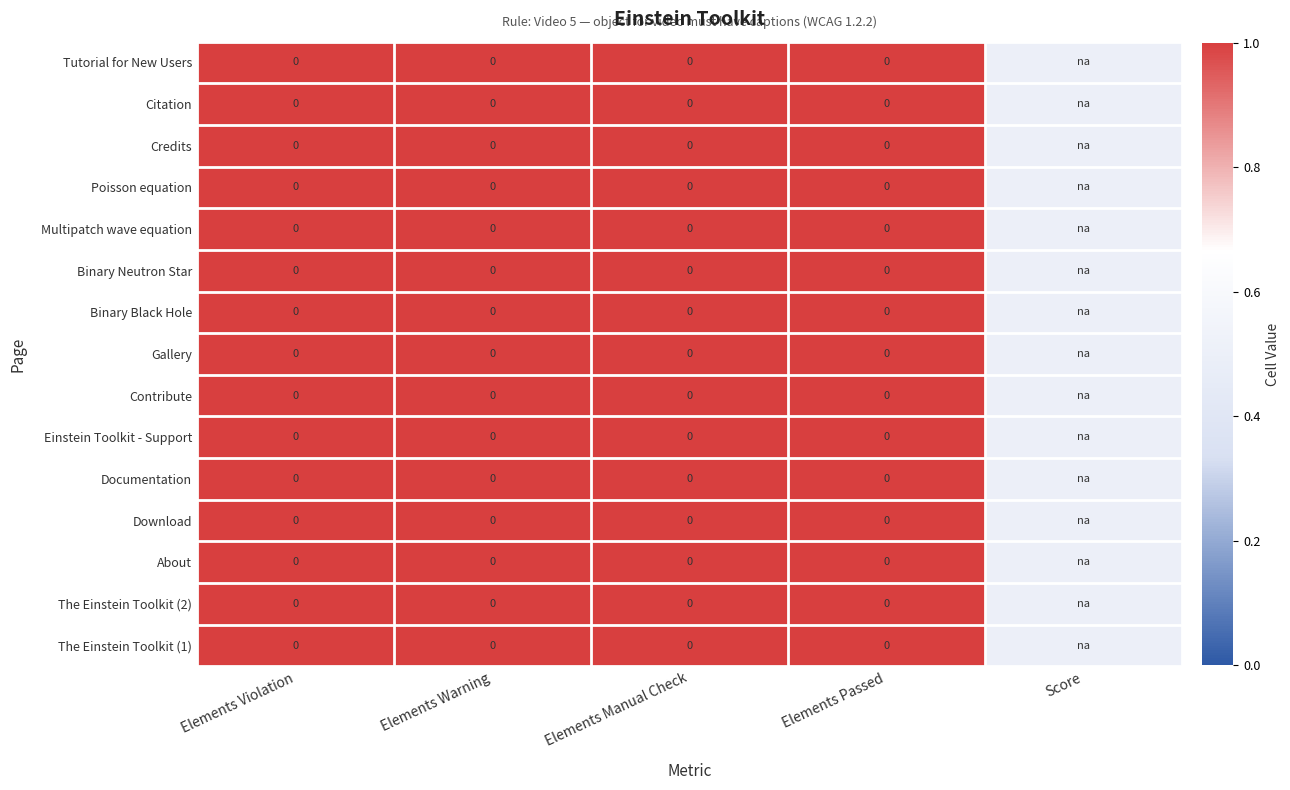

List the labels in order of Einstein Toolkit - Support value, largest first.

Elements Violation, Elements Warning, Elements Manual Check, Elements Passed, Score